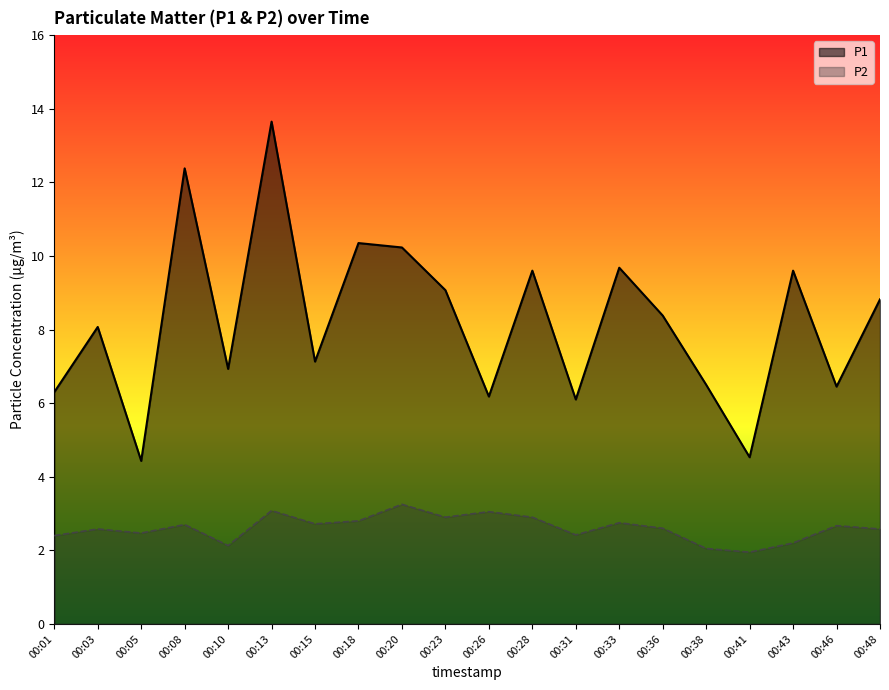

True or false: P1 and P2 cross at least once.

False